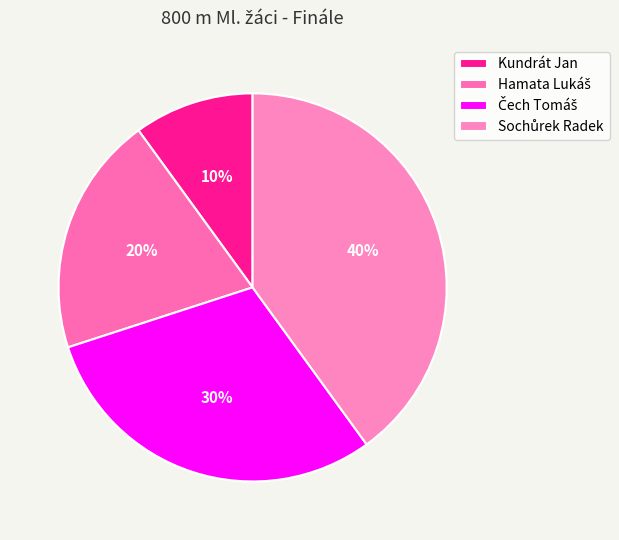

What percentage do Sochůrek Radek and Čech Tomáš together represent?

70.0%